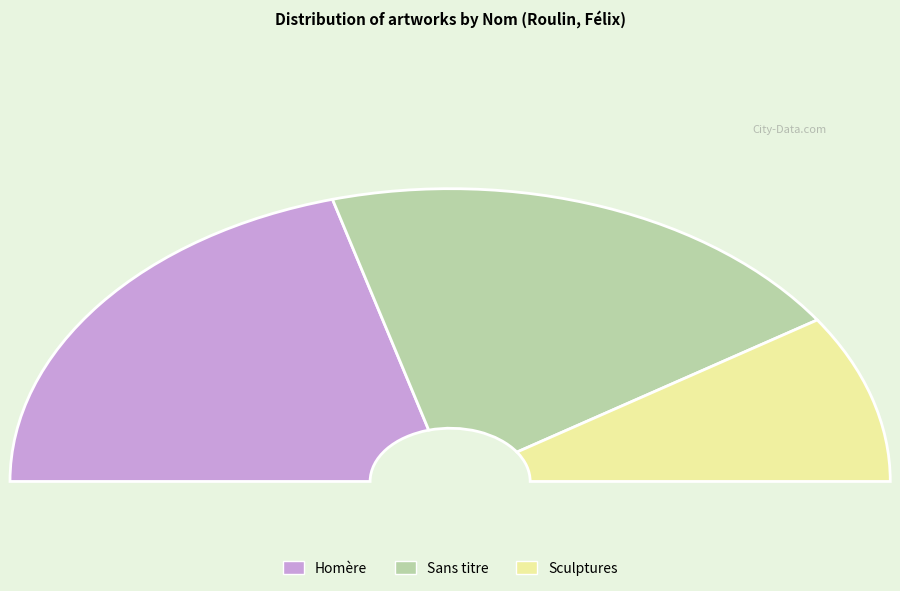

What portion of the pie excludes Sans titre?

60.0%